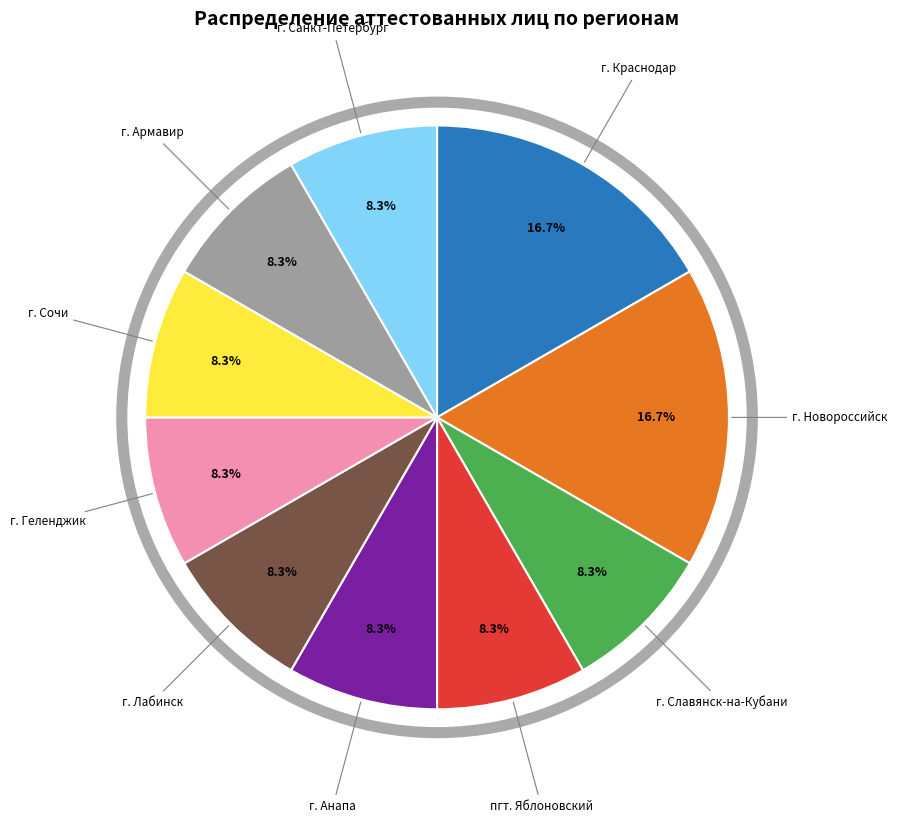

To the nearest percent, what percentage of the pie is г. Новороссийск?

17%